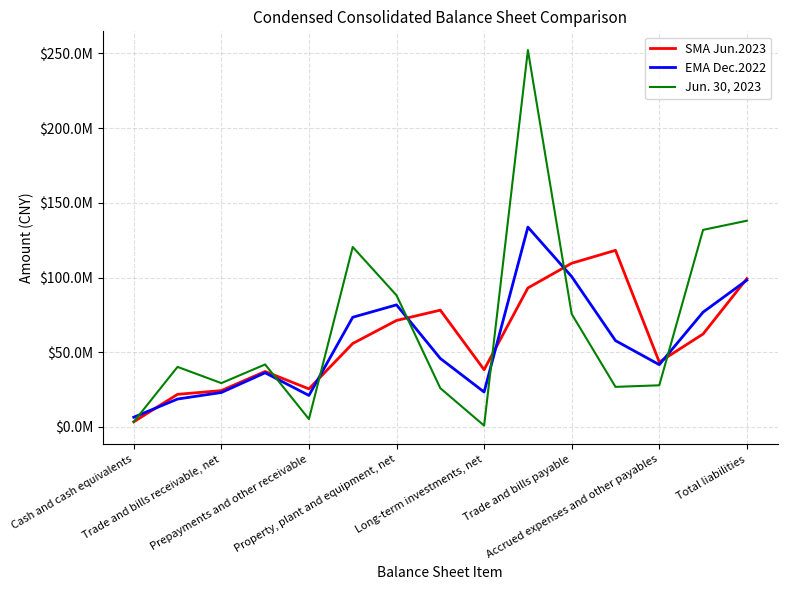

How many interior local peaks does the SMA Jun.2023 series have?

3